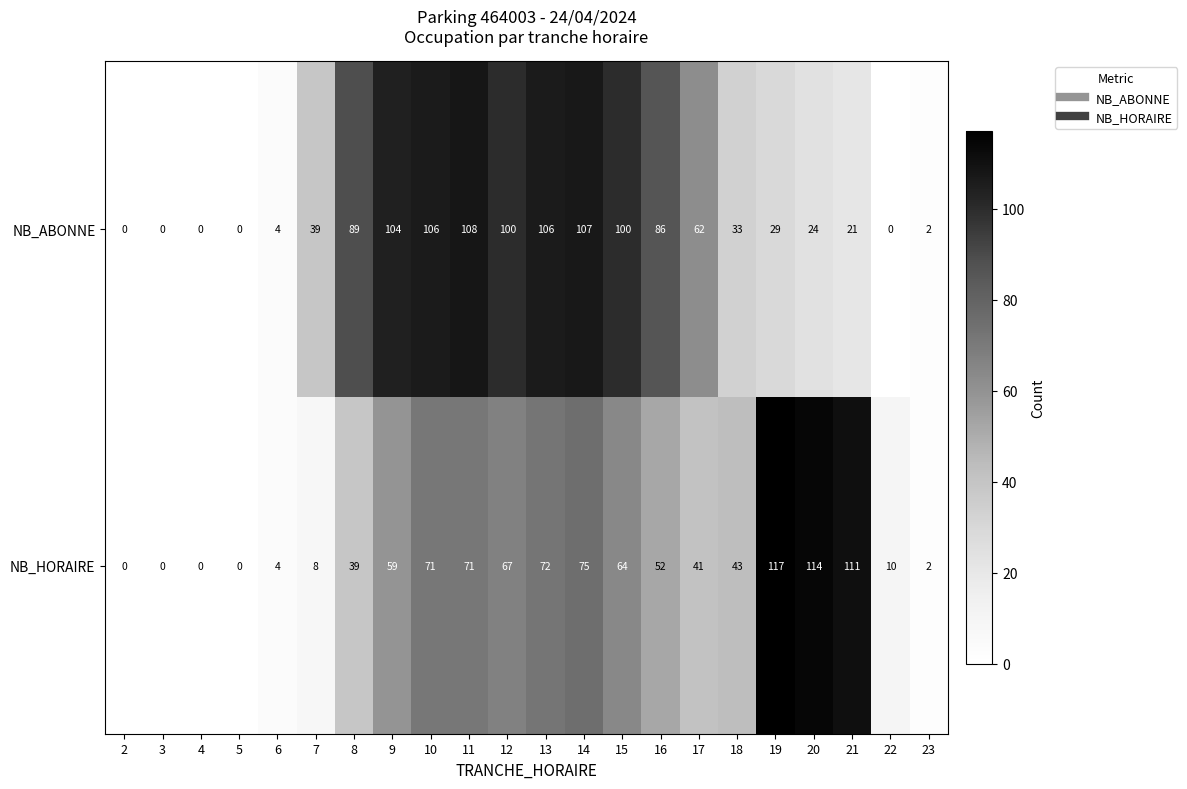

How many series are shown in this chart?

2